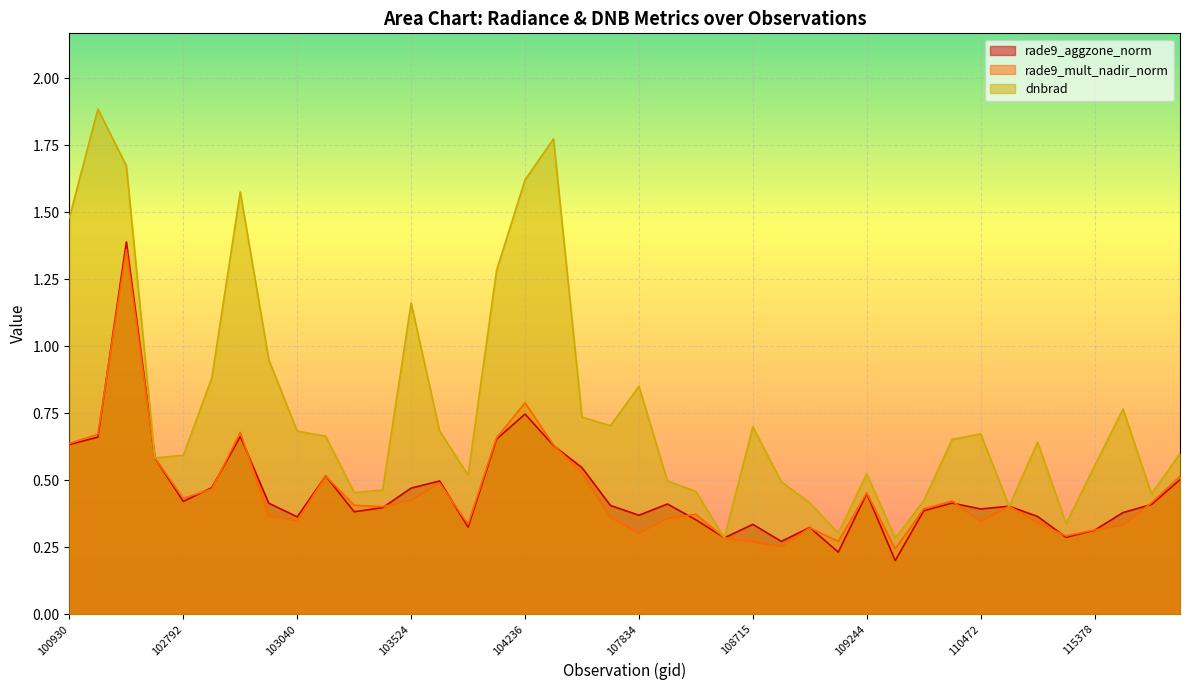

How many series are shown in this chart?

3